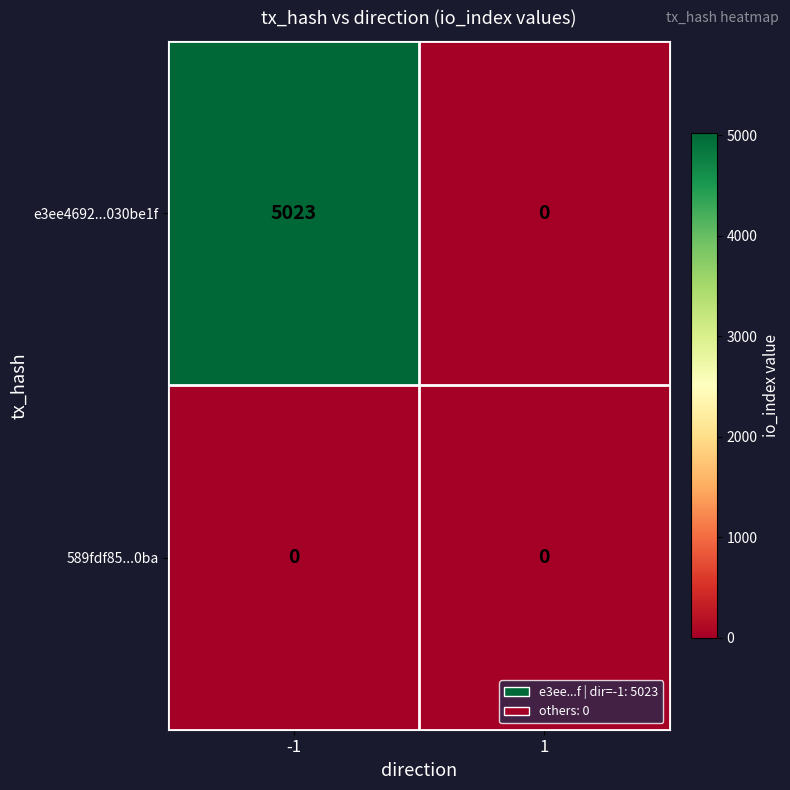

Count the number of categories in the chart.

2